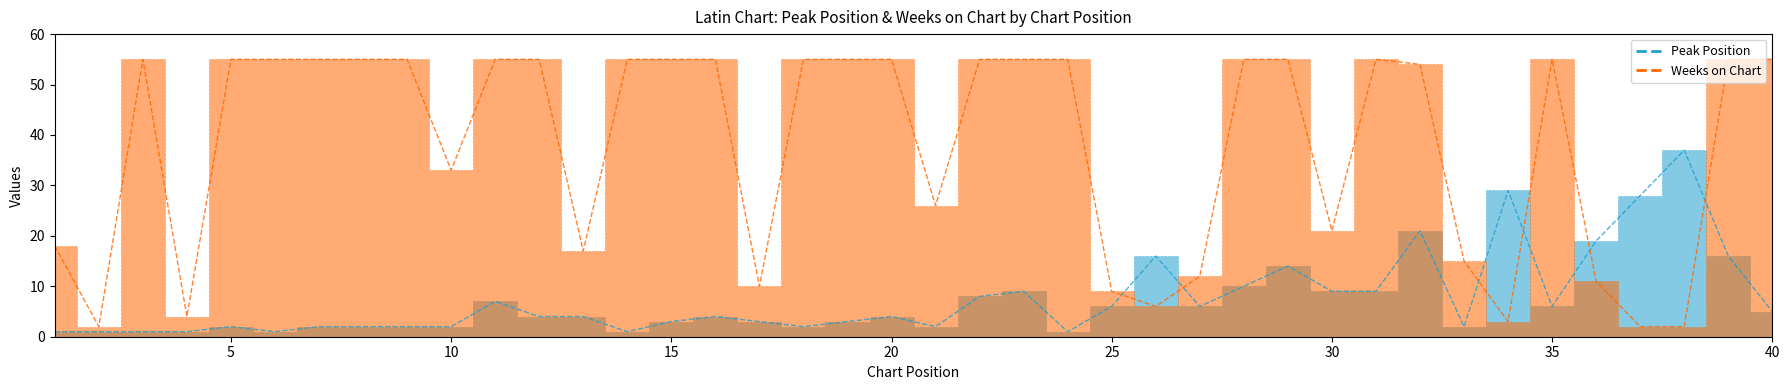

What is the smallest value displayed?

1